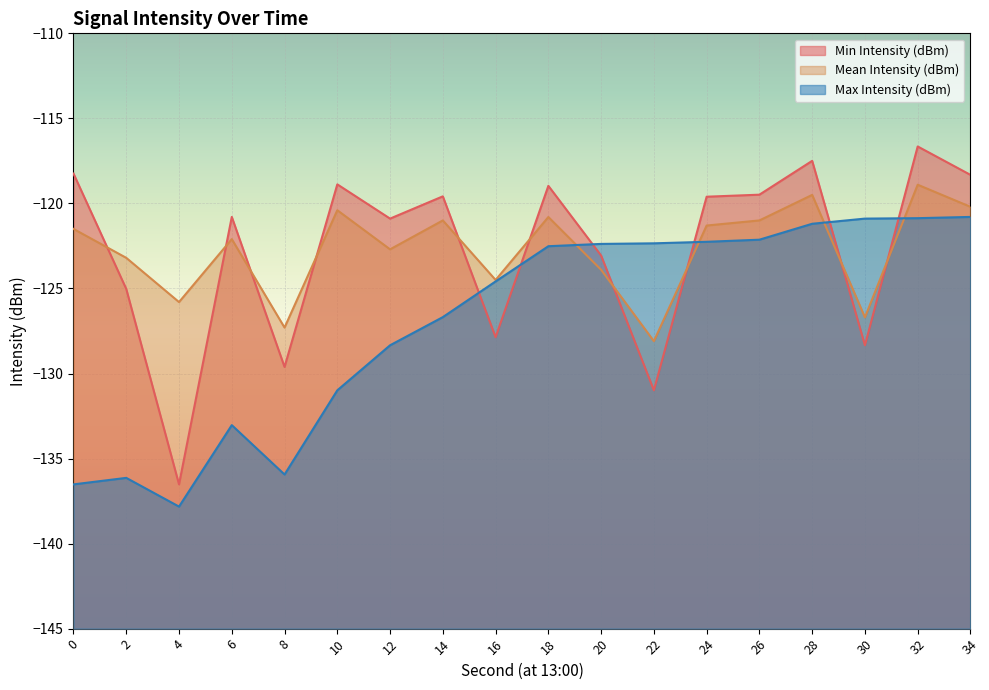

Which series has the widest spread of values?

Min Intensity (dBm)